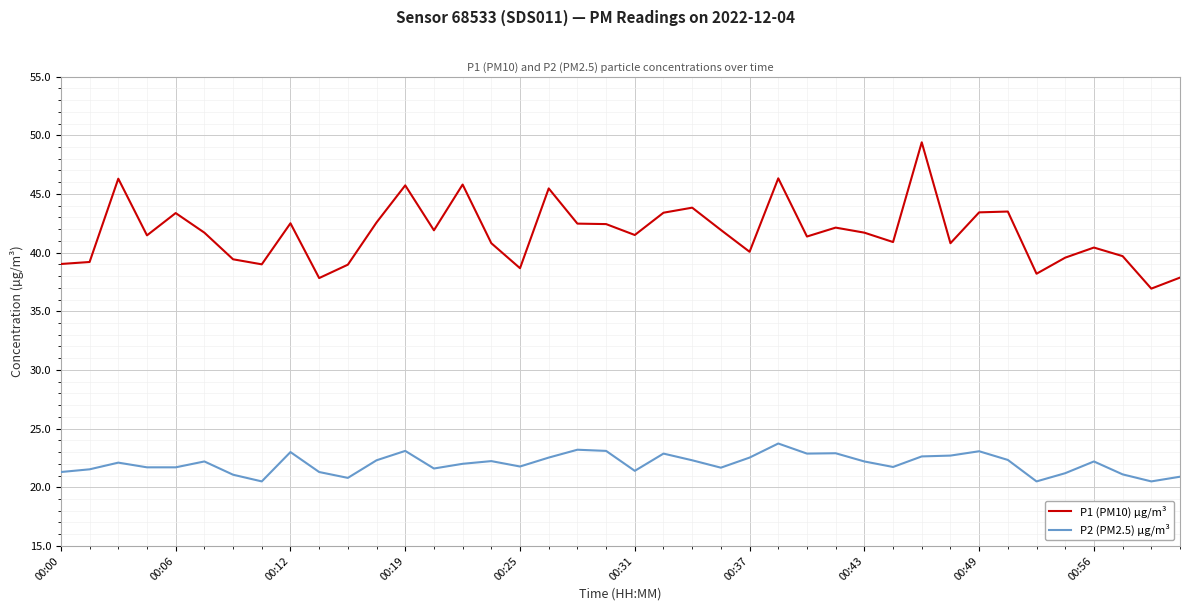

Is this an area chart (filled region under the line)?

No